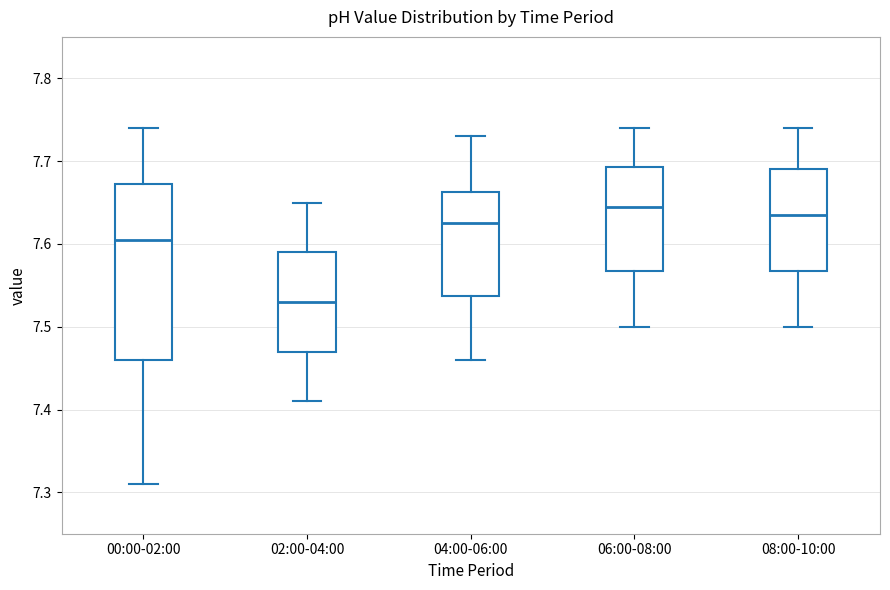

Comparing the boxes themselves (not the whiskers), which one is the tallest?

00:00-02:00